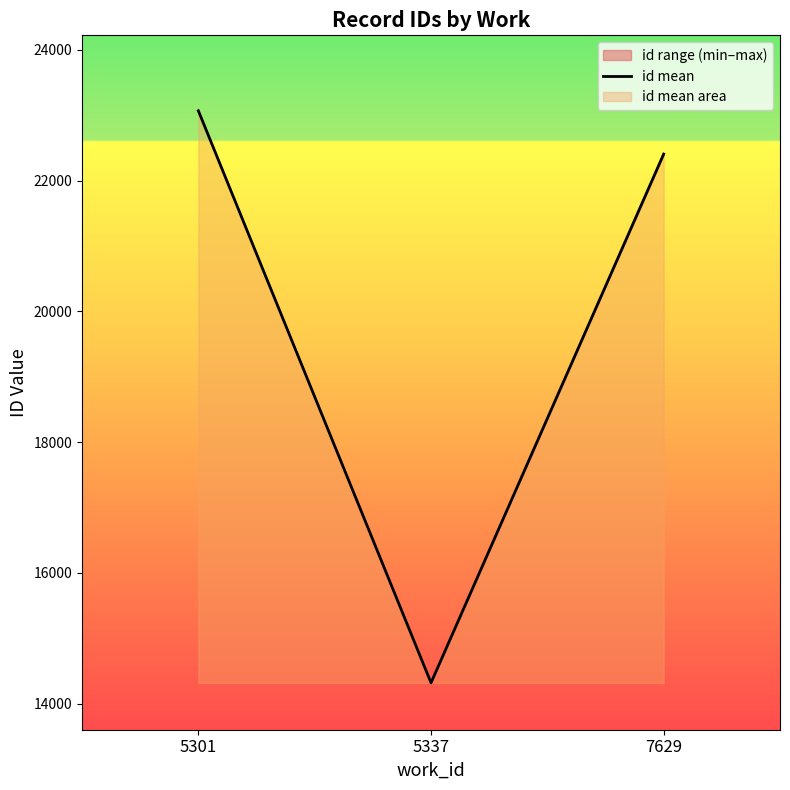

Approximately how many times larger is the value at 7629 compared to 5301?

1.0